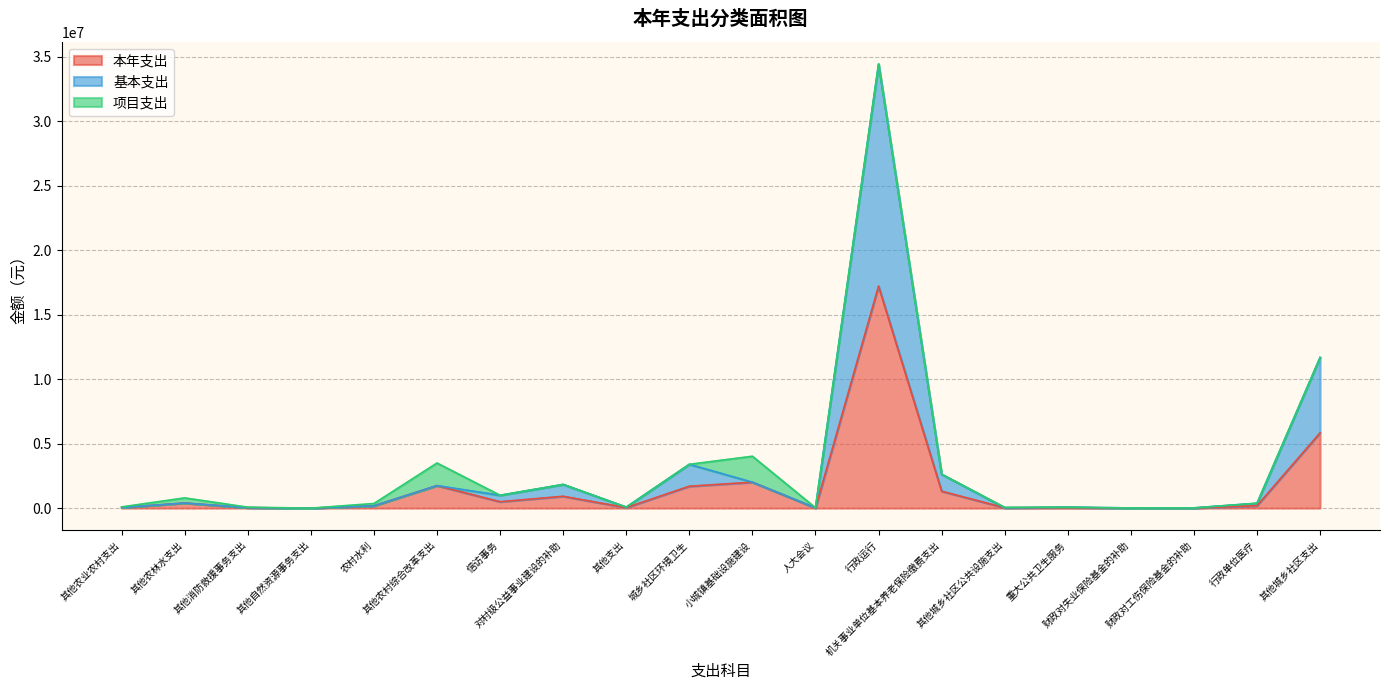

What is the value of the 基本支出 point at the 5th from the left?

180000.0